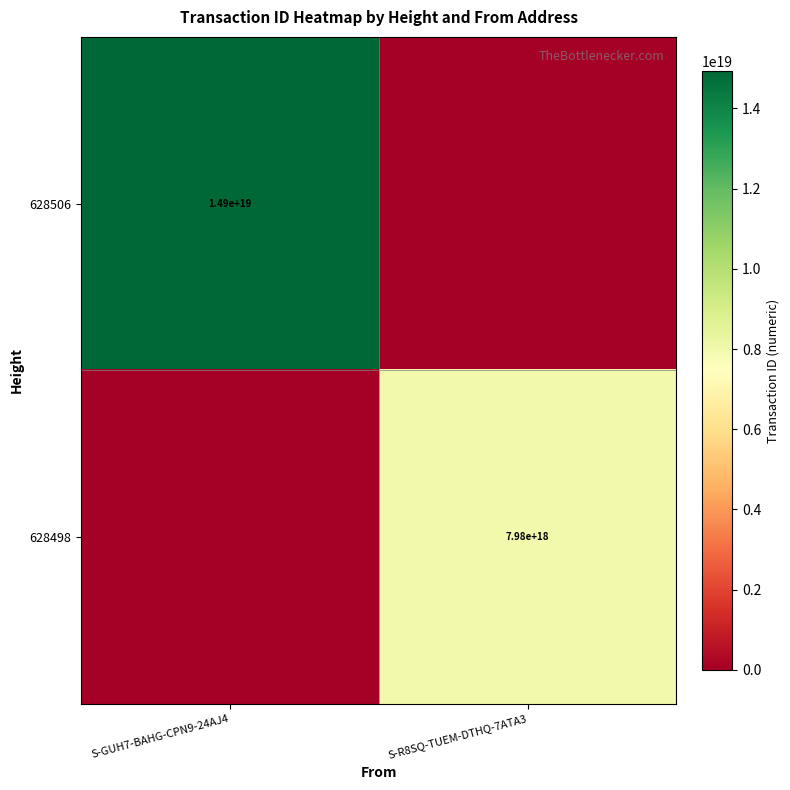

What is the total value across all series at S-R8SQ-TUEM-DTHQ-7ATA3?

7981294221573249024